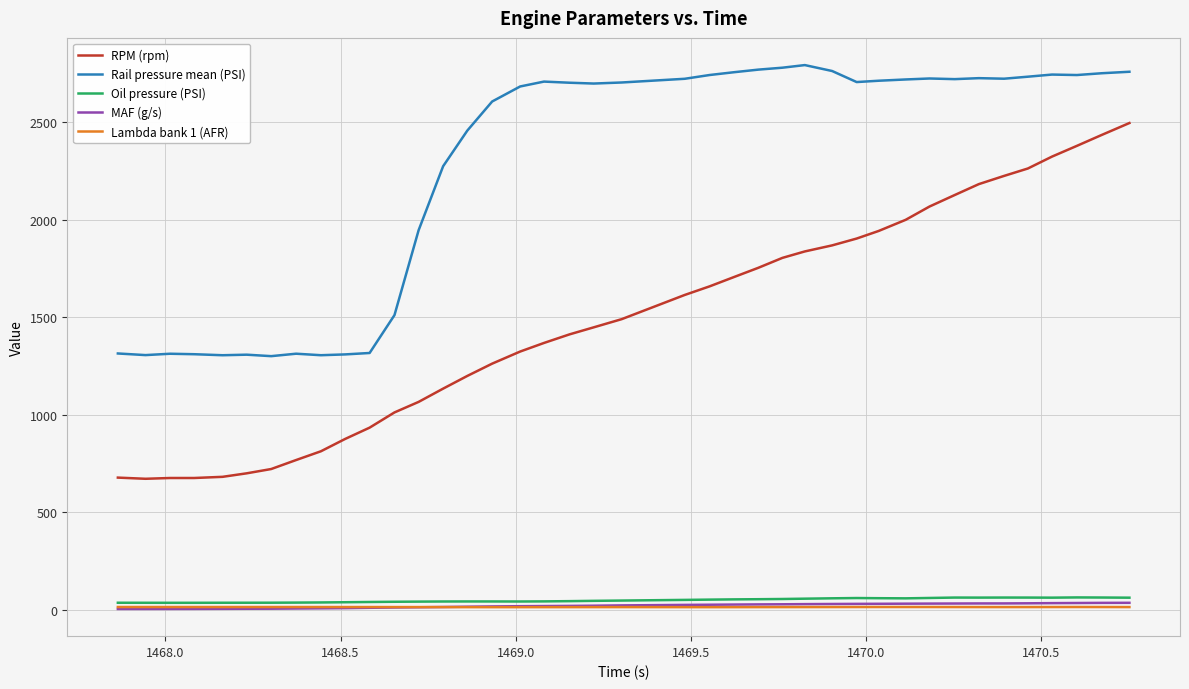

Does the chart have visible grid lines?

Yes